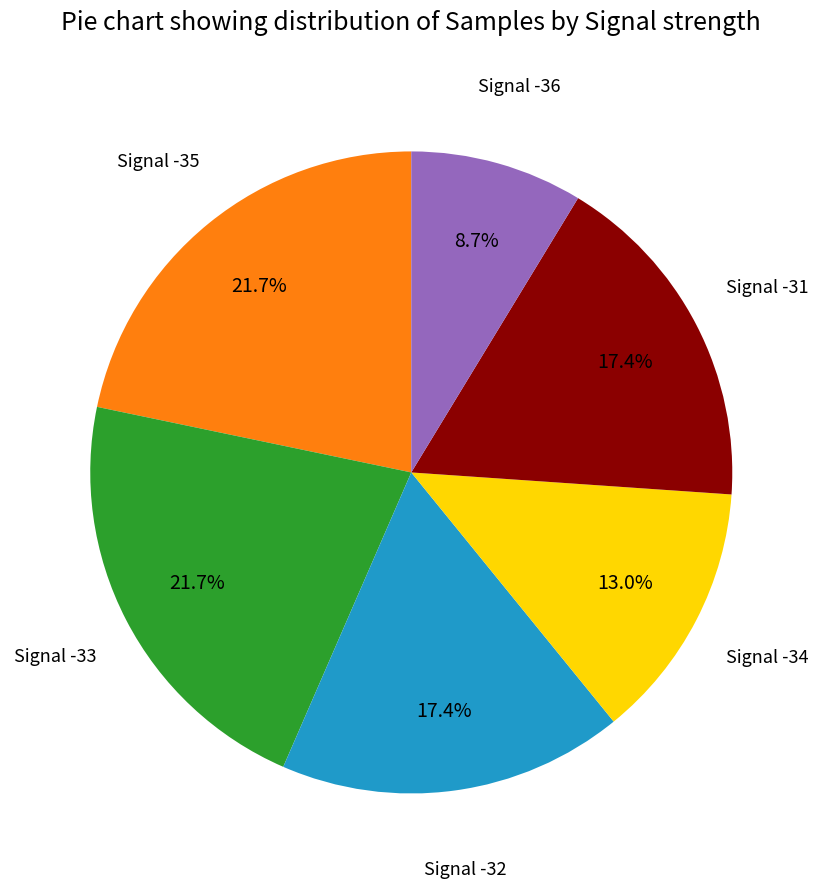

Is there a majority slice in this chart?

No